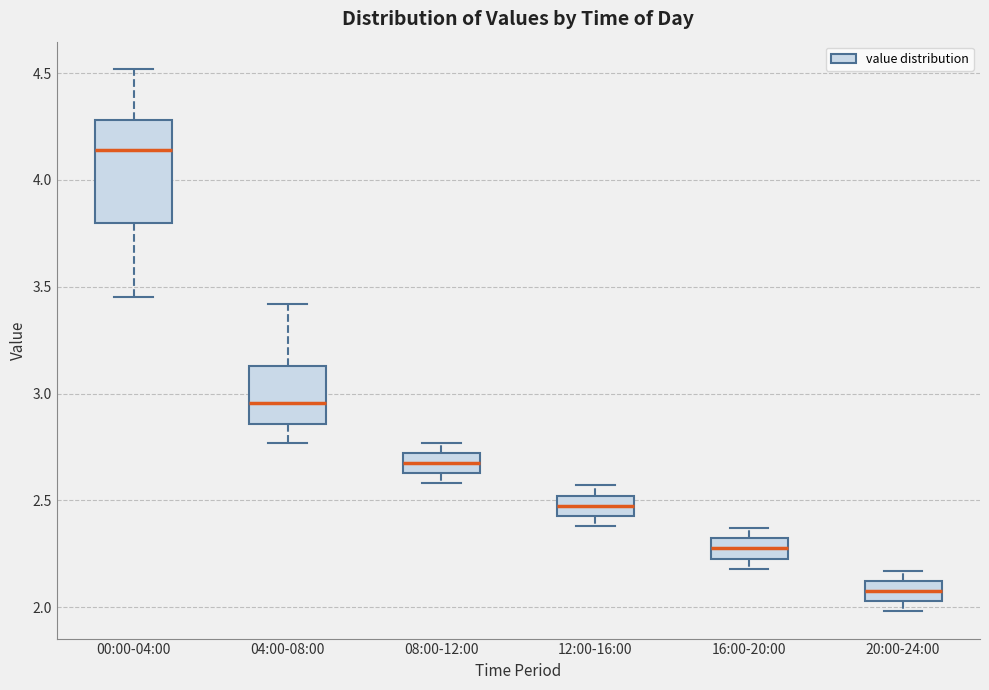

Reading left to right, transcribe this box plot: for each box, give where its median line is, the range the box spans, and where its two whiskers end, as read against the y-axis. The values are not printed on the chart, so give them approximately, as read against the axis.

00:00-04:00: median 4.15, box 3.80 to 4.30, whiskers 3.45 to 4.50
04:00-08:00: median 2.95, box 2.85 to 3.15, whiskers 2.75 to 3.40
08:00-12:00: median 2.70 (inside the box), box 2.65 to 2.70, whiskers 2.60 to 2.75
12:00-16:00: median 2.50 (inside the box), box 2.45 to 2.50, whiskers 2.40 to 2.55
16:00-20:00: median 2.30 (inside the box), box 2.25 to 2.30, whiskers 2.20 to 2.35
20:00-24:00: median 2.10 (inside the box), box 2.05 to 2.10, whiskers 2.00 to 2.15